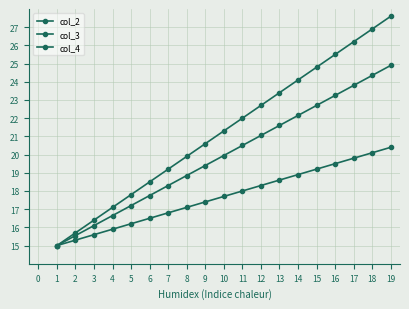

How many series are shown in this chart?

3